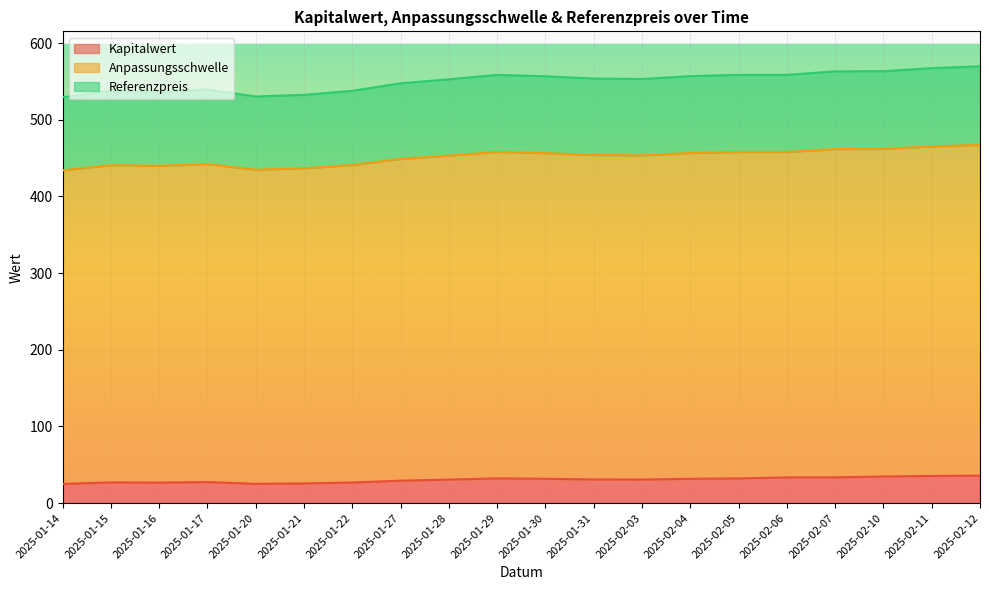

The value of Kapitalwert at 2025-01-22 is 26.9. True or false?

True